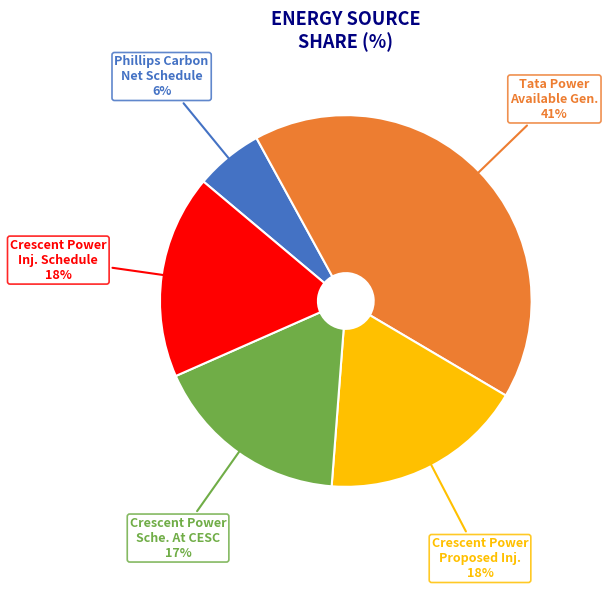

Count the number of slices in the pie.

5